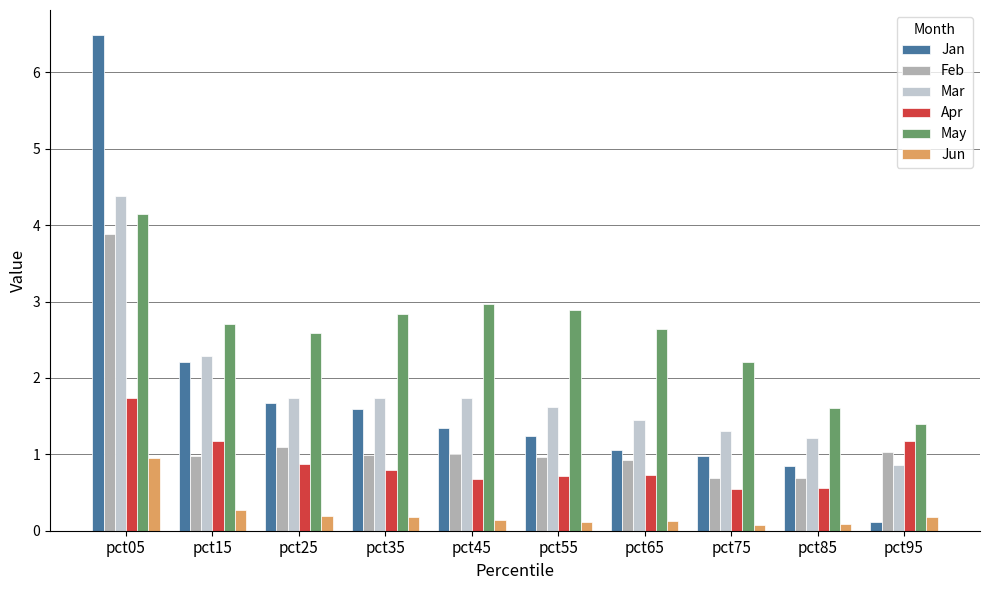

What is the difference between the maximum and minimum values in the Mar series?

3.5